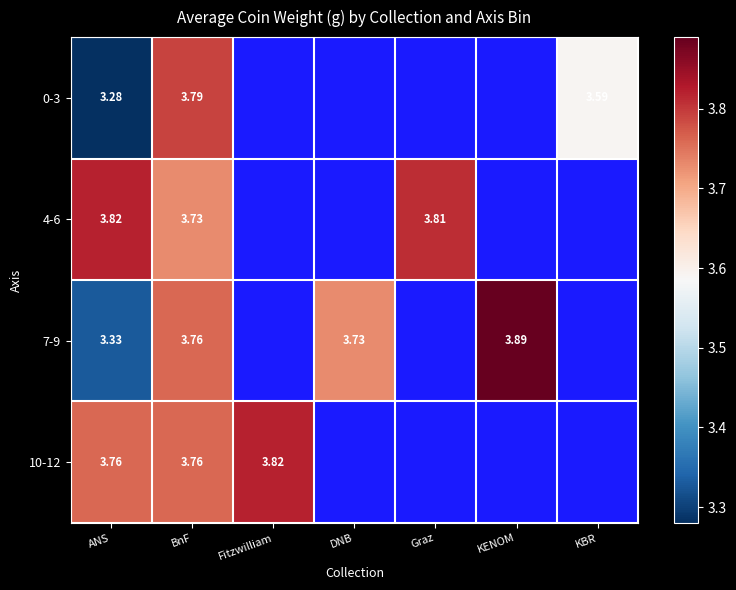

At how many categories does at least one series exceed 3?

7